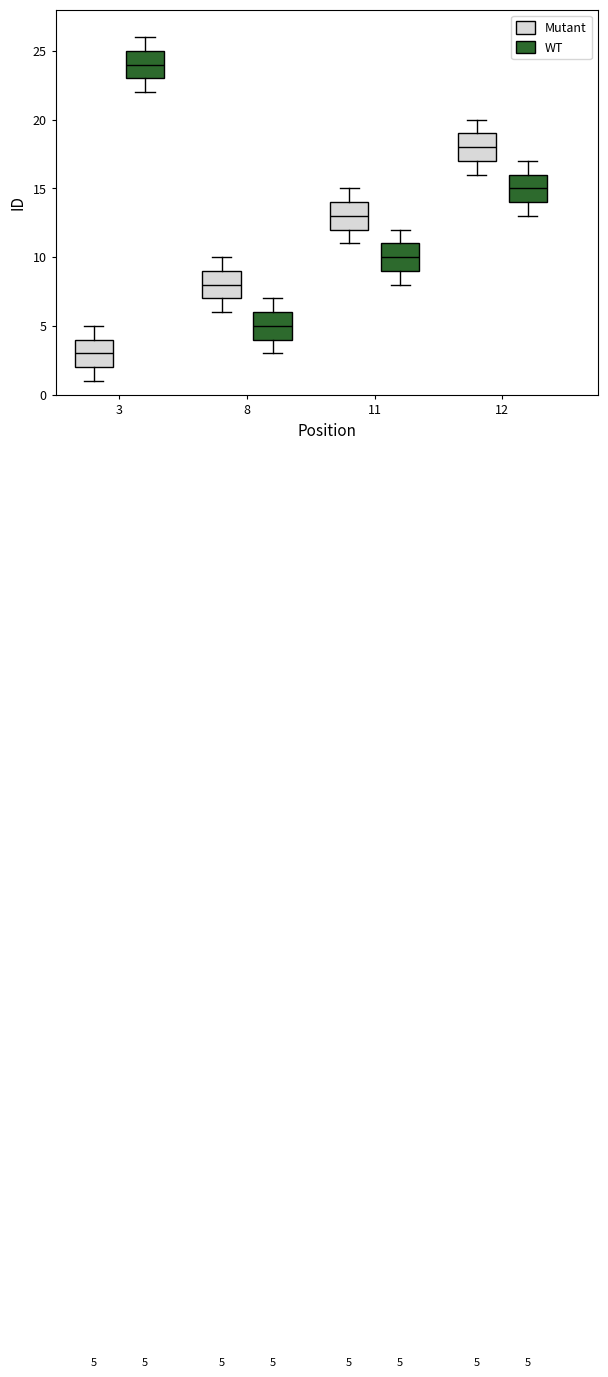

Which box has the highest median line?

3 (WT)